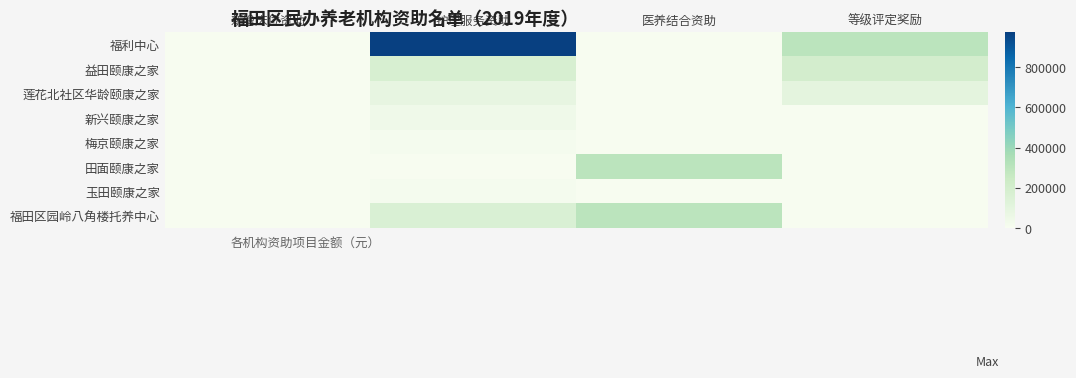

What is the total value across all series at 等级评定奖励?

600000